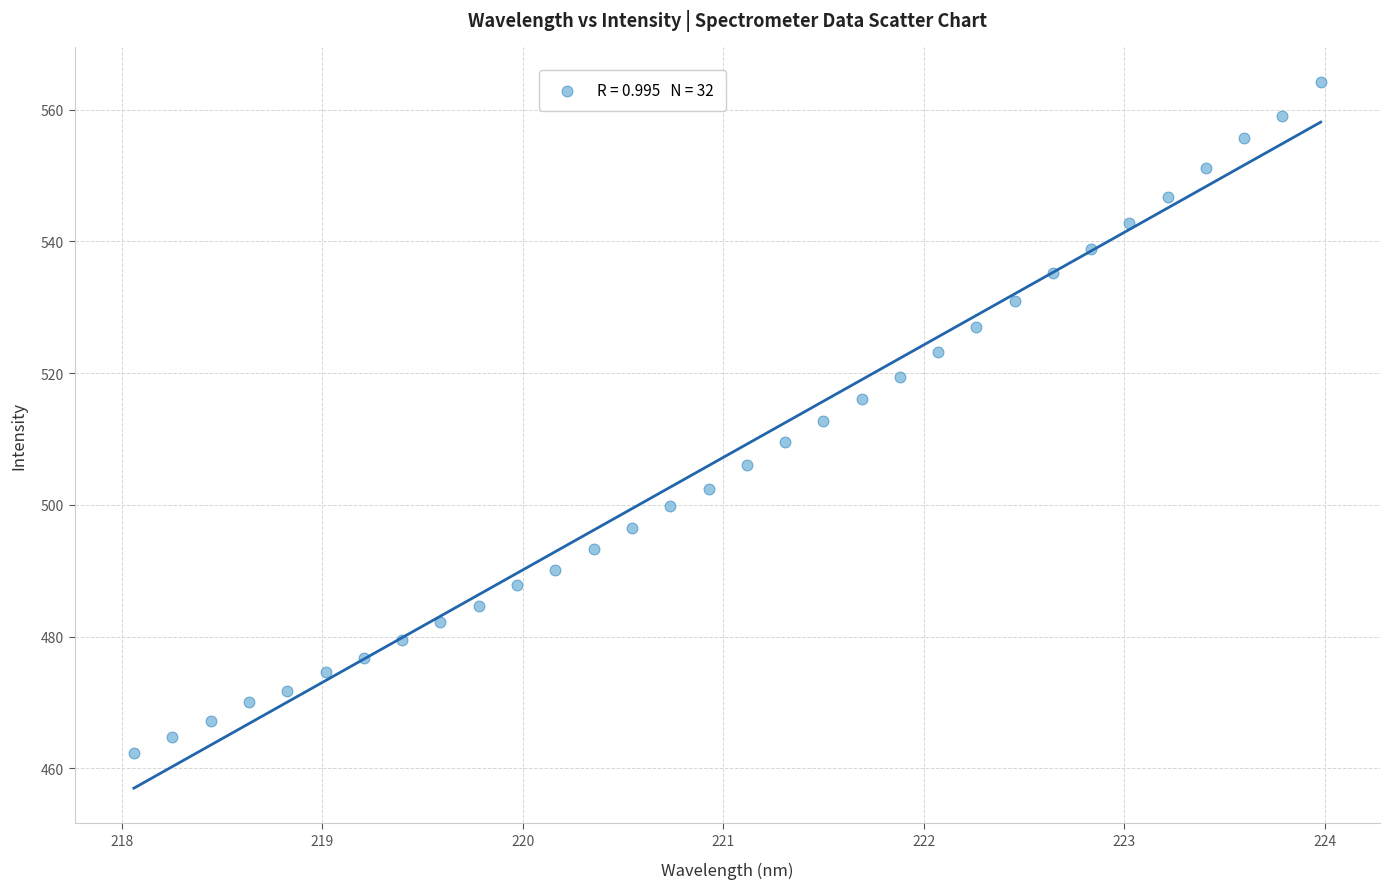

What is the range of X values (max minus min)?

5.9